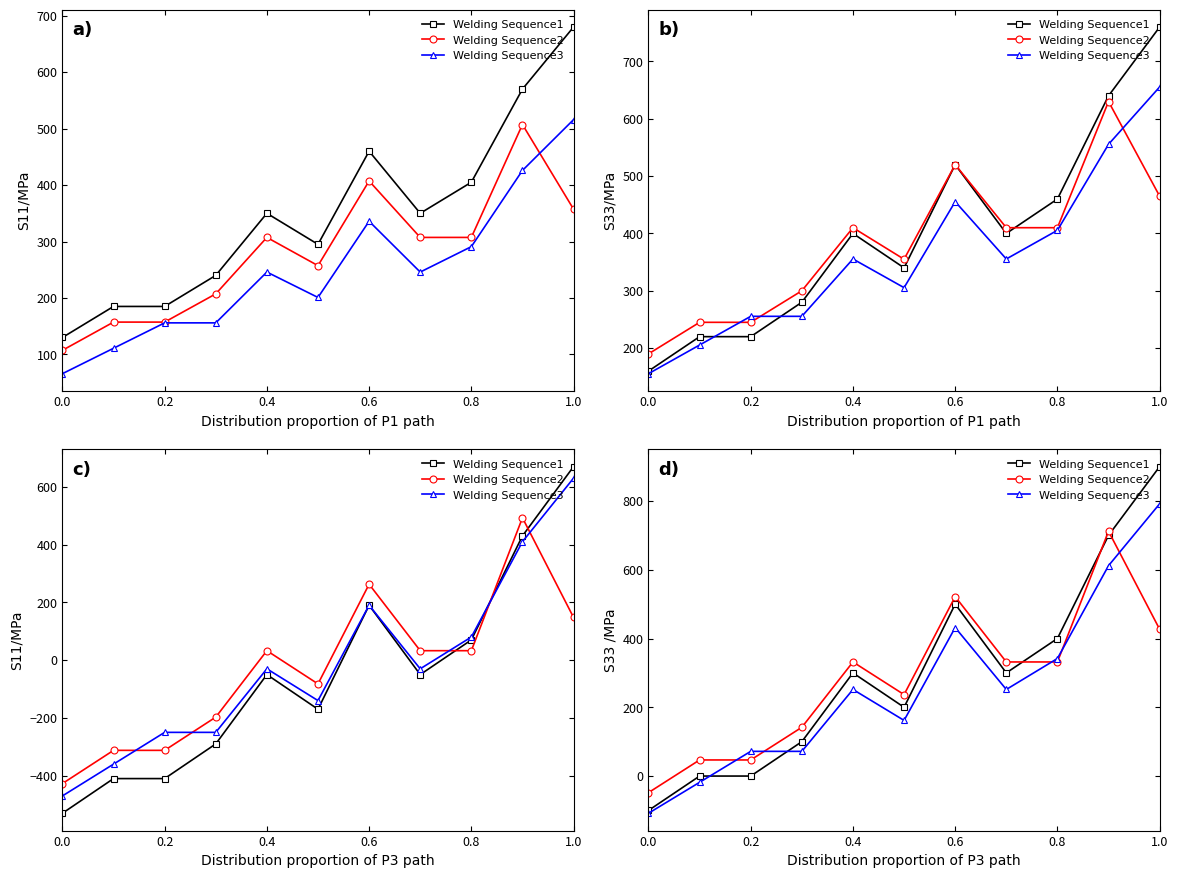

Is it true that Welding Sequence1 equals 233.6 at 9?

False